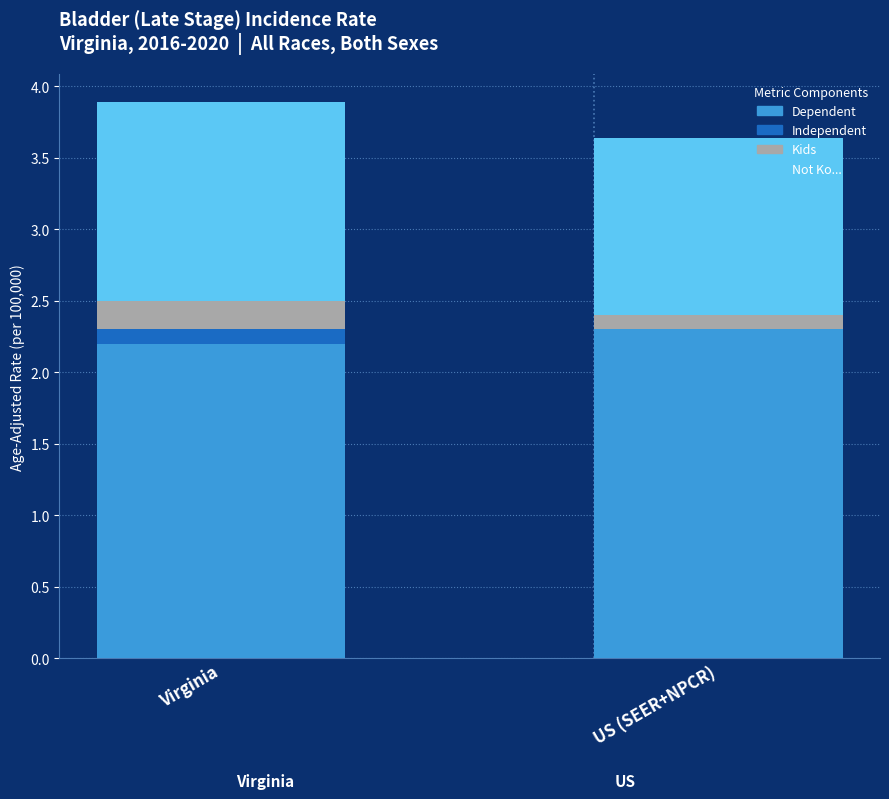

How many distinct data groups are displayed?

4